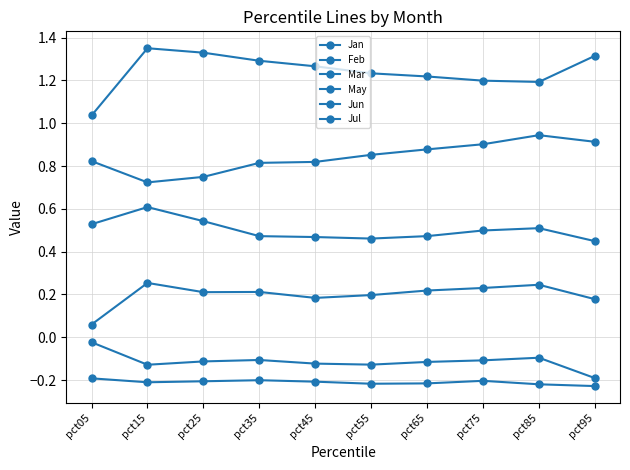

What is the value of the Jan point at the 1st from the left?

0.5